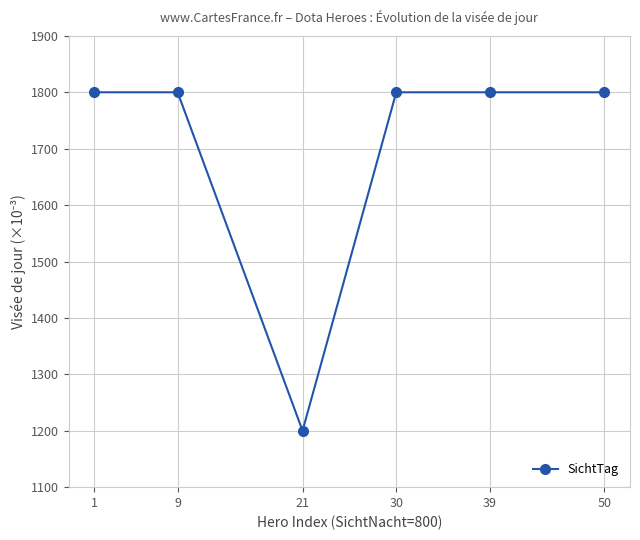

True or false: the data shows 1800 at 50.

True